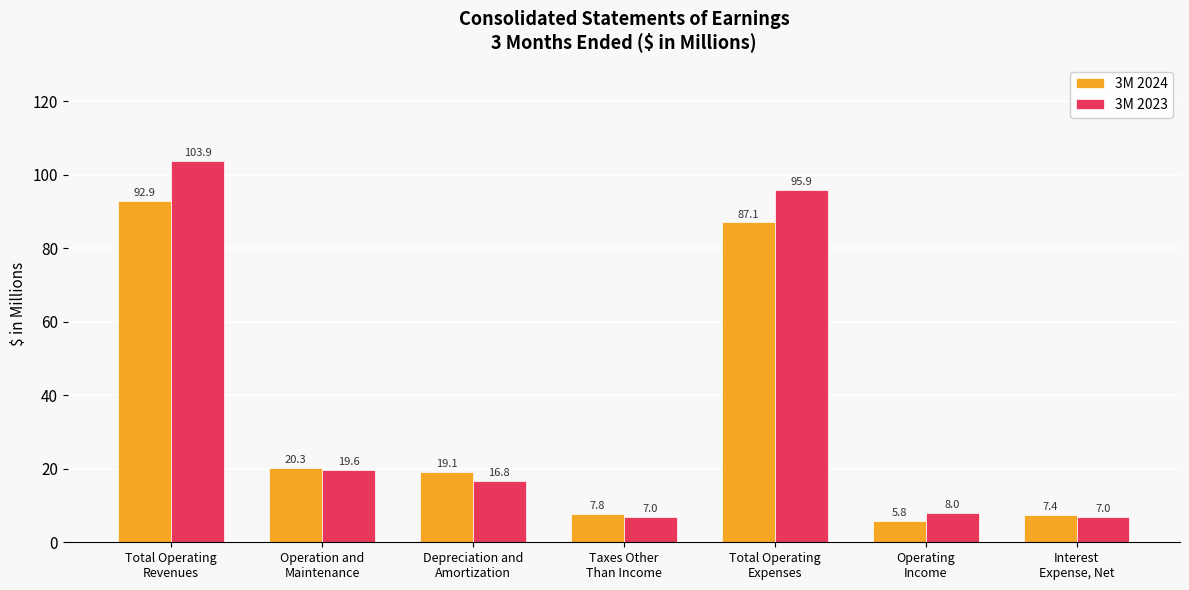

What is the value of the 3M 2024 bar at the 5th from the left?

87.1